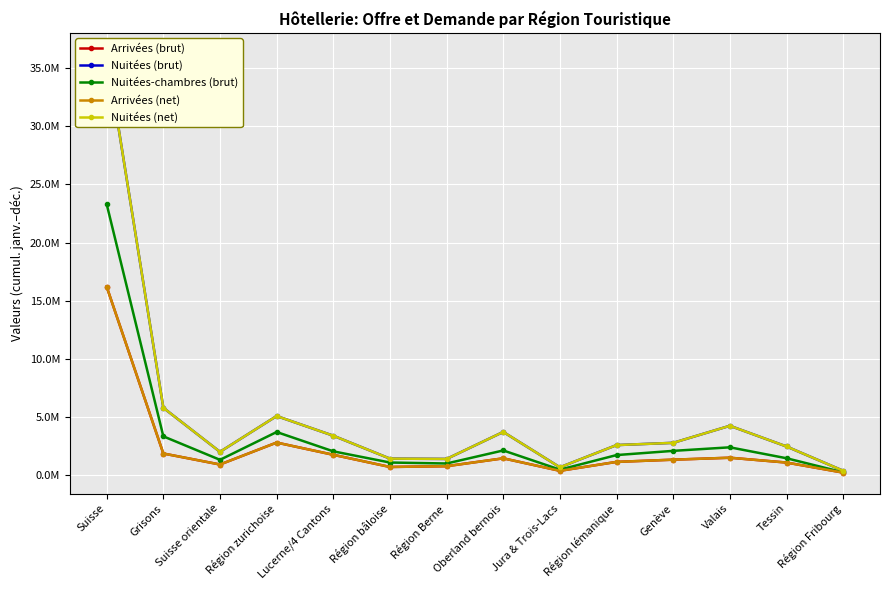

Where is Nuitées (net) nearest to the value 18305454?

Grisons